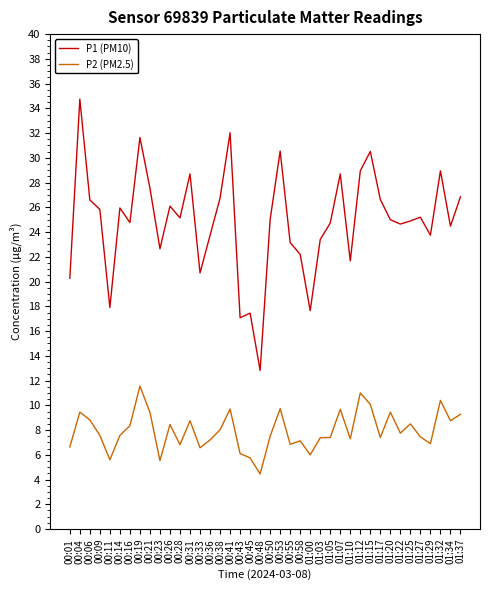

At which category does P1 (PM10) reach its first local valley?

00:11